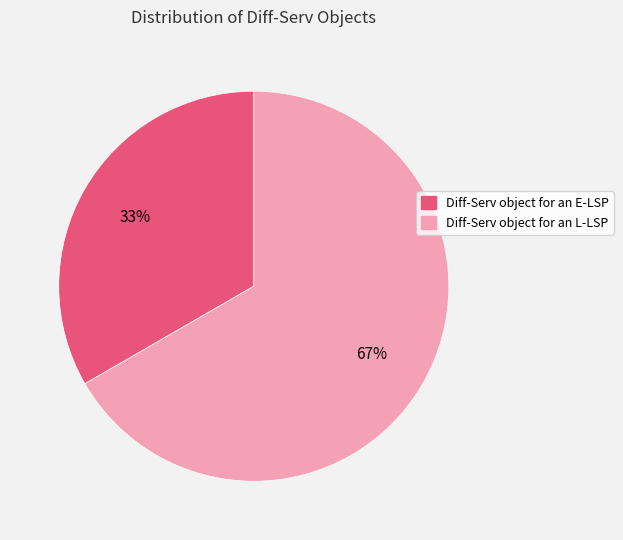

The Diff-Serv object for an L-LSP slice represents 67% of the pie. True or false?

True